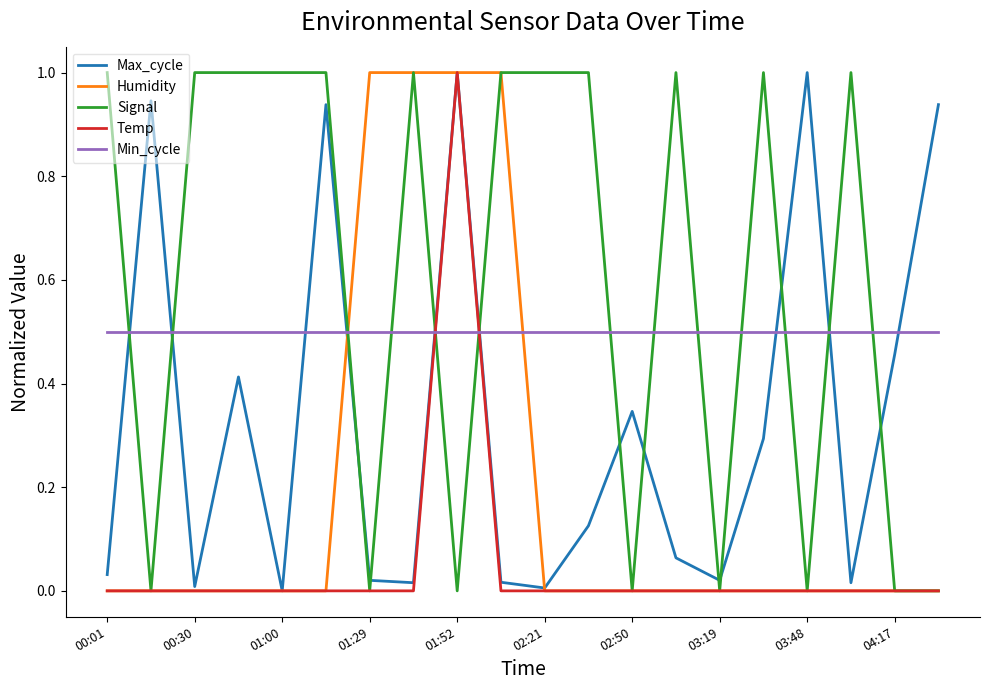

True or false: Min_cycle and Humidity cross at least once.

True